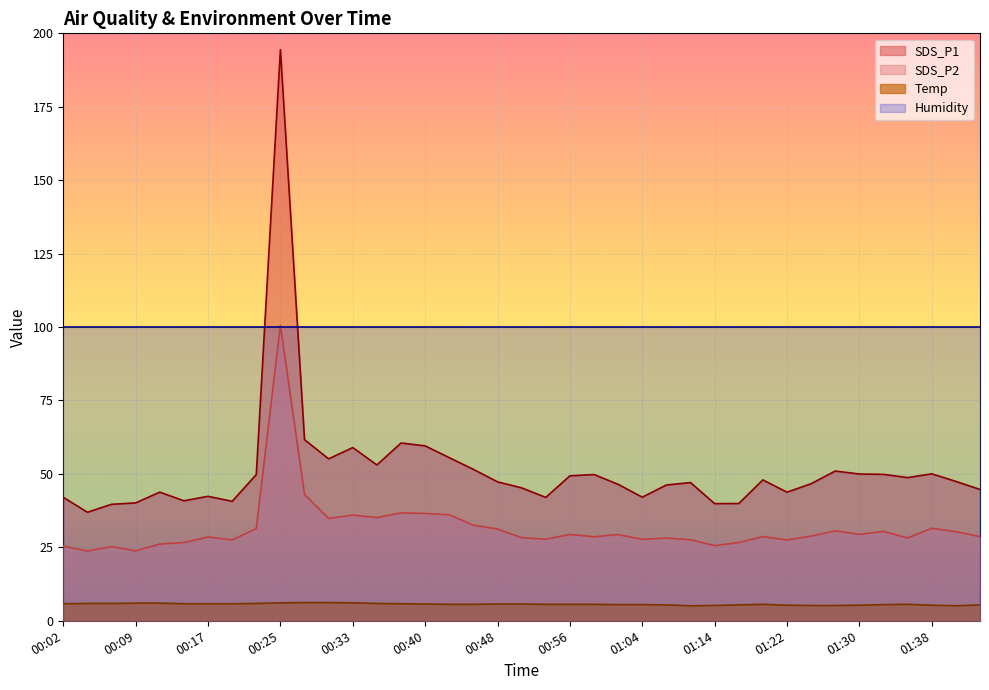

True or false: Temp has a value of 2.2 at 00:33.

False